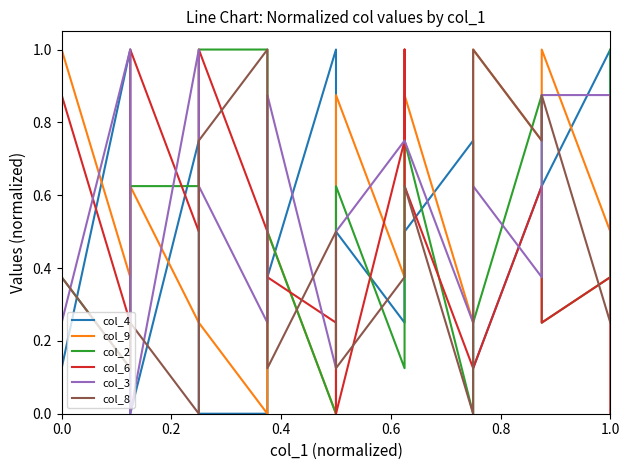

Does the chart display data point markers on the line(s)?

No